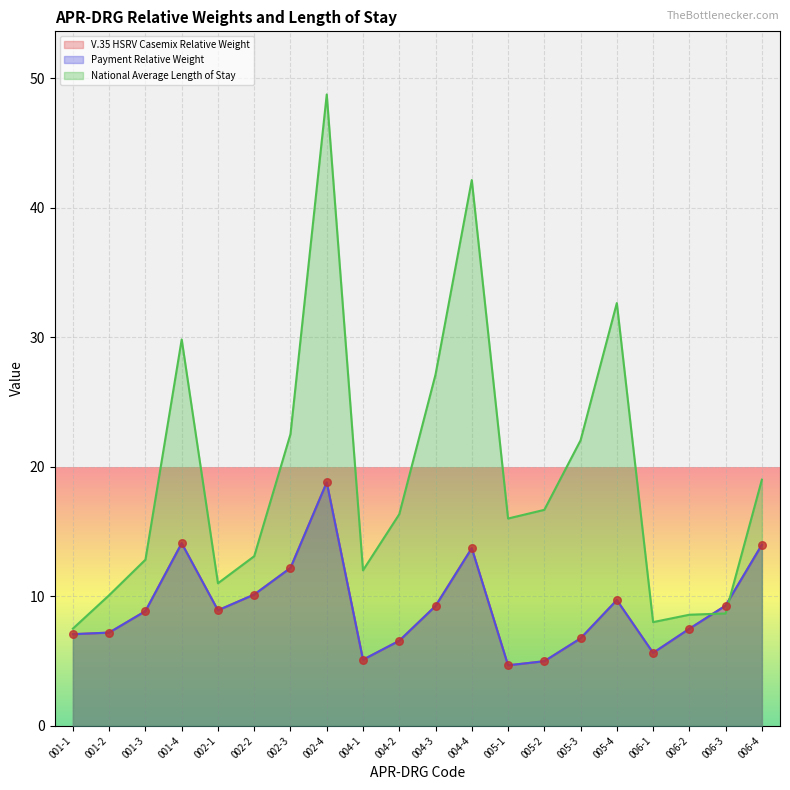

Which series has the largest total across all categories?

National Average Length of Stay